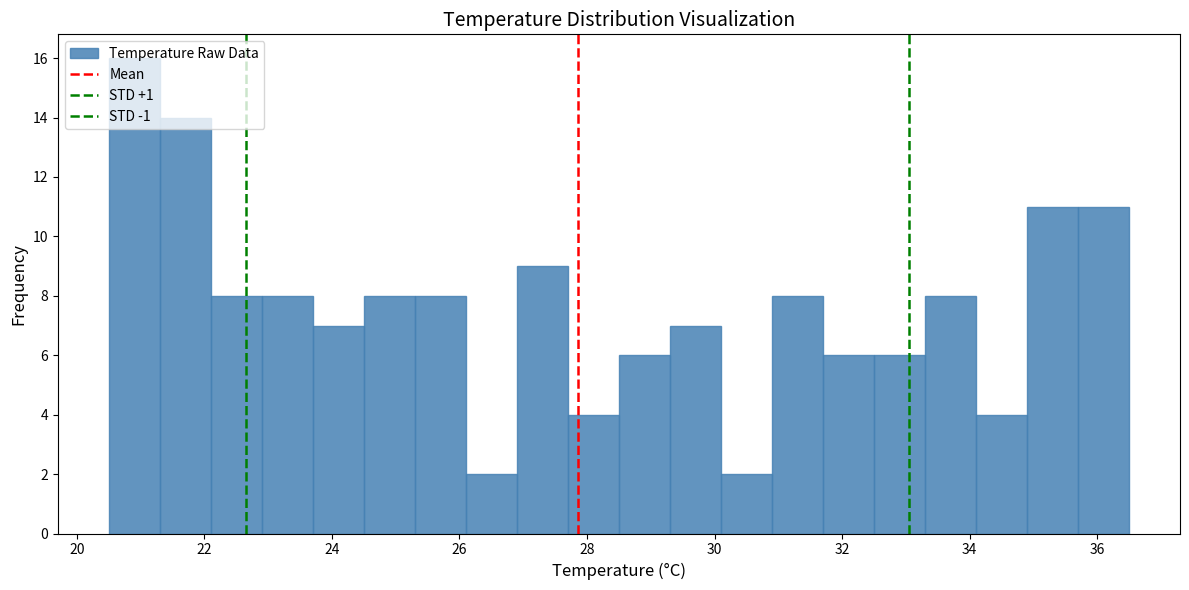

Over which range of the x-axis is the bar tallest?

20.5 to 21.3